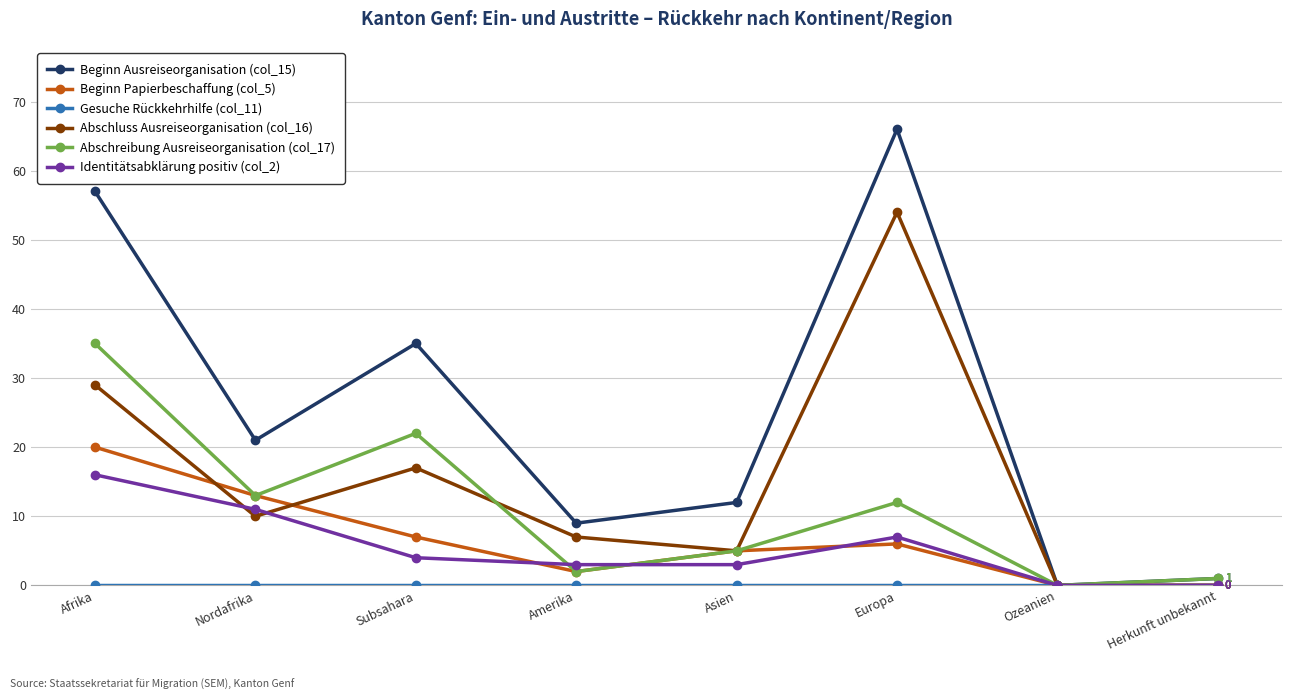

Between Amerika and Europa, which series saw the biggest shift?

Beginn Ausreiseorganisation (col_15)